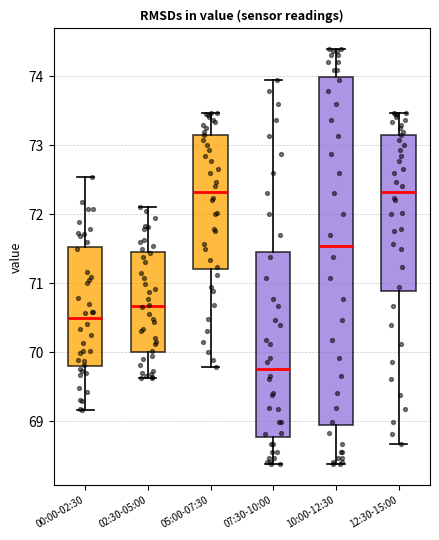

Reading left to right, read every box against the y-axis: the position of its median line, the range the box covers, and the ends of its whiskers. The values are not printed on the chart, so give them approximately, as read against the axis.

00:00-02:30: median 70.5, box 69.8 to 71.5, whiskers 69.2 to 72.5
02:30-05:00: median 70.7, box 70.0 to 71.5, whiskers 69.6 to 72.1
05:00-07:30: median 72.3, box 71.2 to 73.2, whiskers 69.8 to 73.5
07:30-10:00: median 69.8, box 68.8 to 71.5, whiskers 68.4 to 74.0
10:00-12:30: median 71.5, box 68.9 to 74.0, whiskers 68.4 to 74.4
12:30-15:00: median 72.3, box 70.9 to 73.2, whiskers 68.7 to 73.5